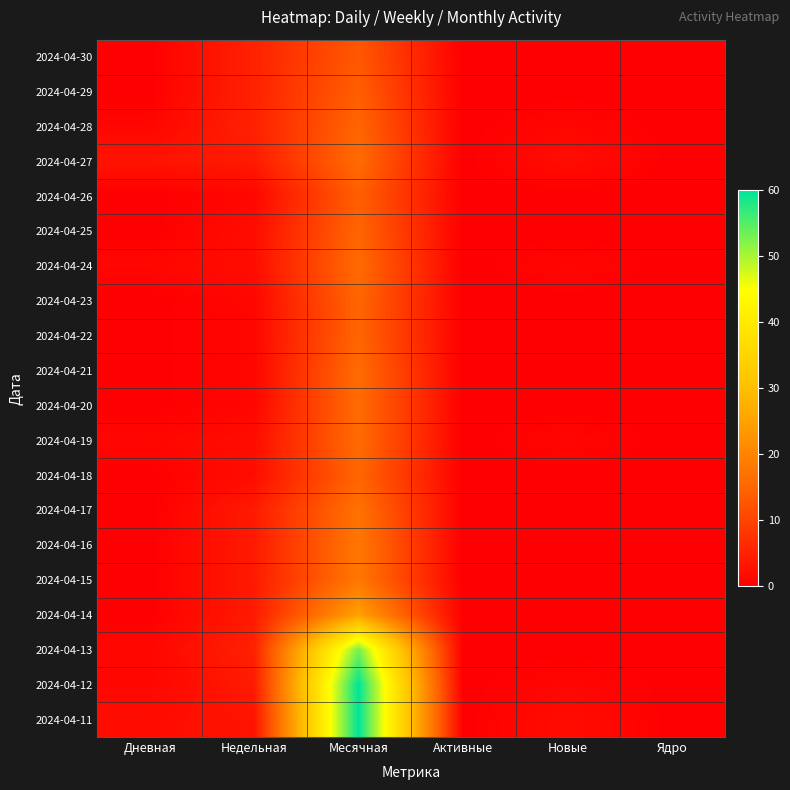

Which series has the largest range (max minus min)?

2024-04-12